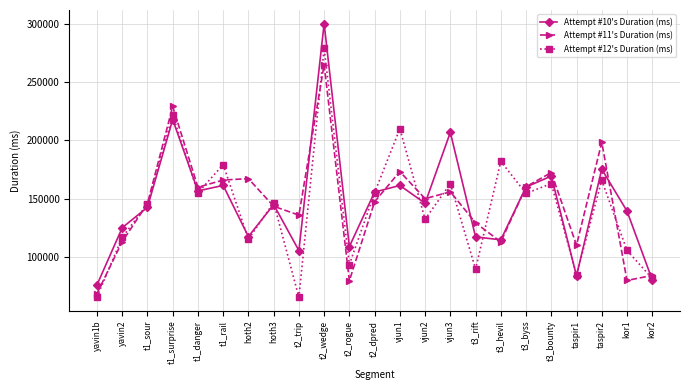

The value of Attempt #10's Duration (ms) at t2_wedge is 300159. True or false?

True